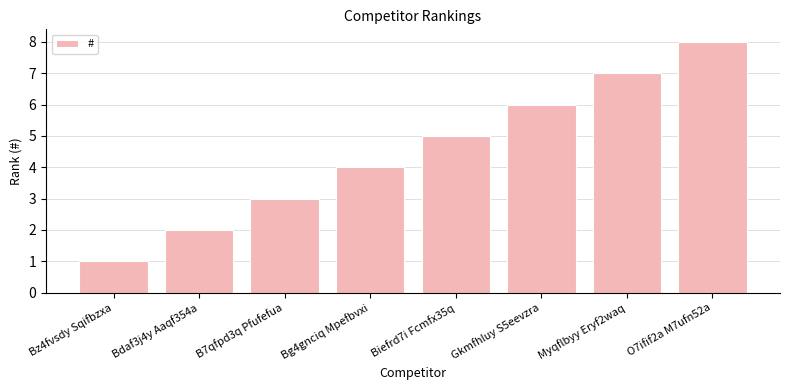

Which has a higher value, Bdaf3j4y Aaqf354a or Bg4gnciq Mpefbvxi?

Bg4gnciq Mpefbvxi